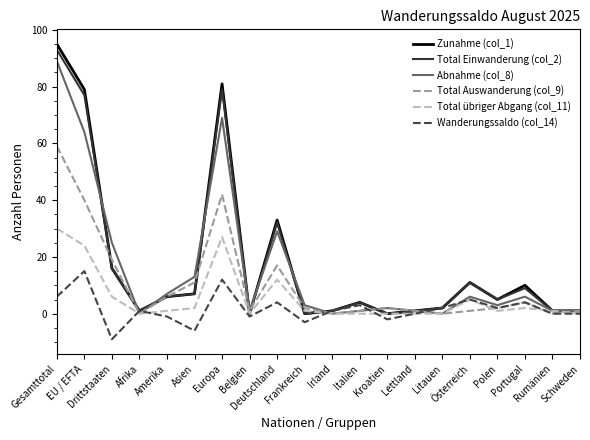

What is the minimum value for Wanderungssaldo (col_14)?

-9